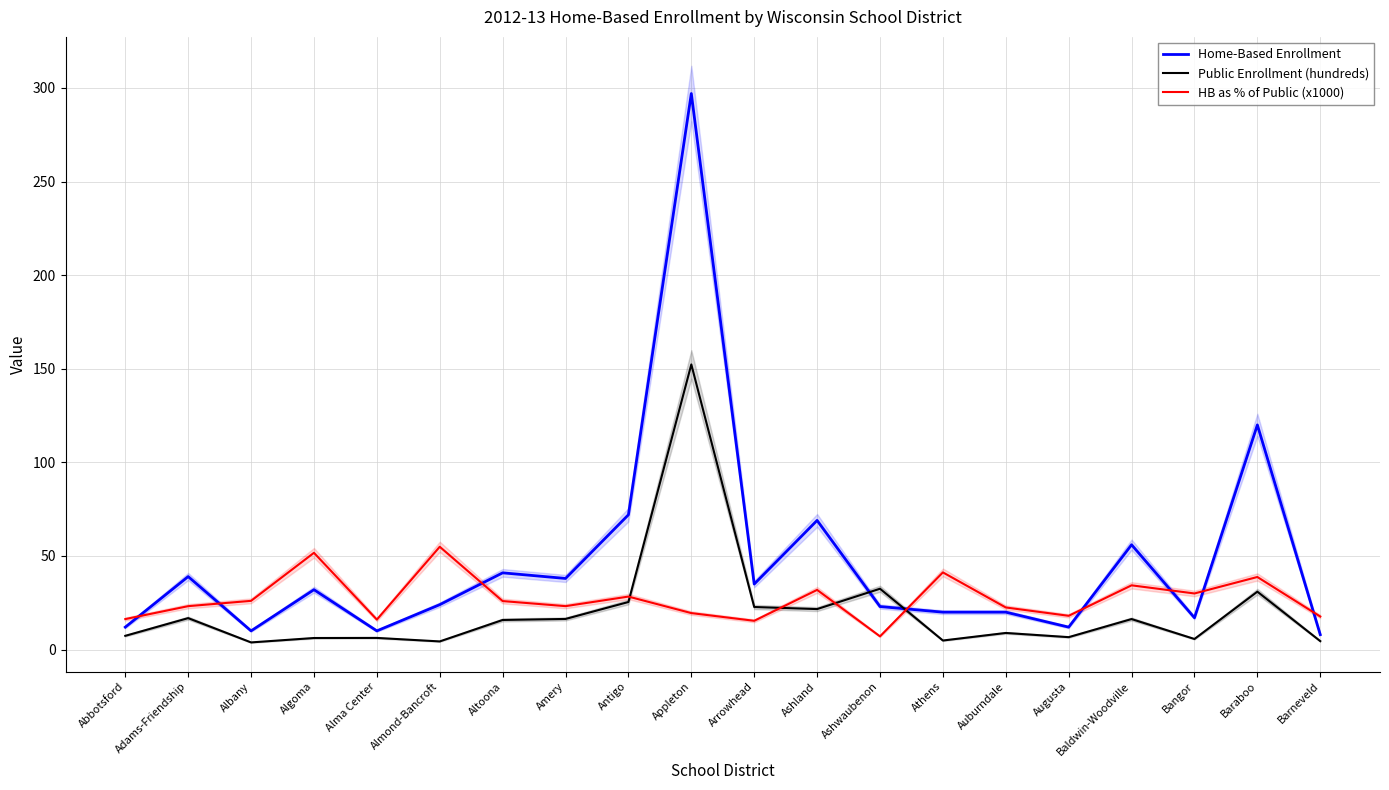

Rank the series by their maximum value, from lowest to highest.

HB as % of Public (x1000), Public Enrollment (hundreds), Home-Based Enrollment